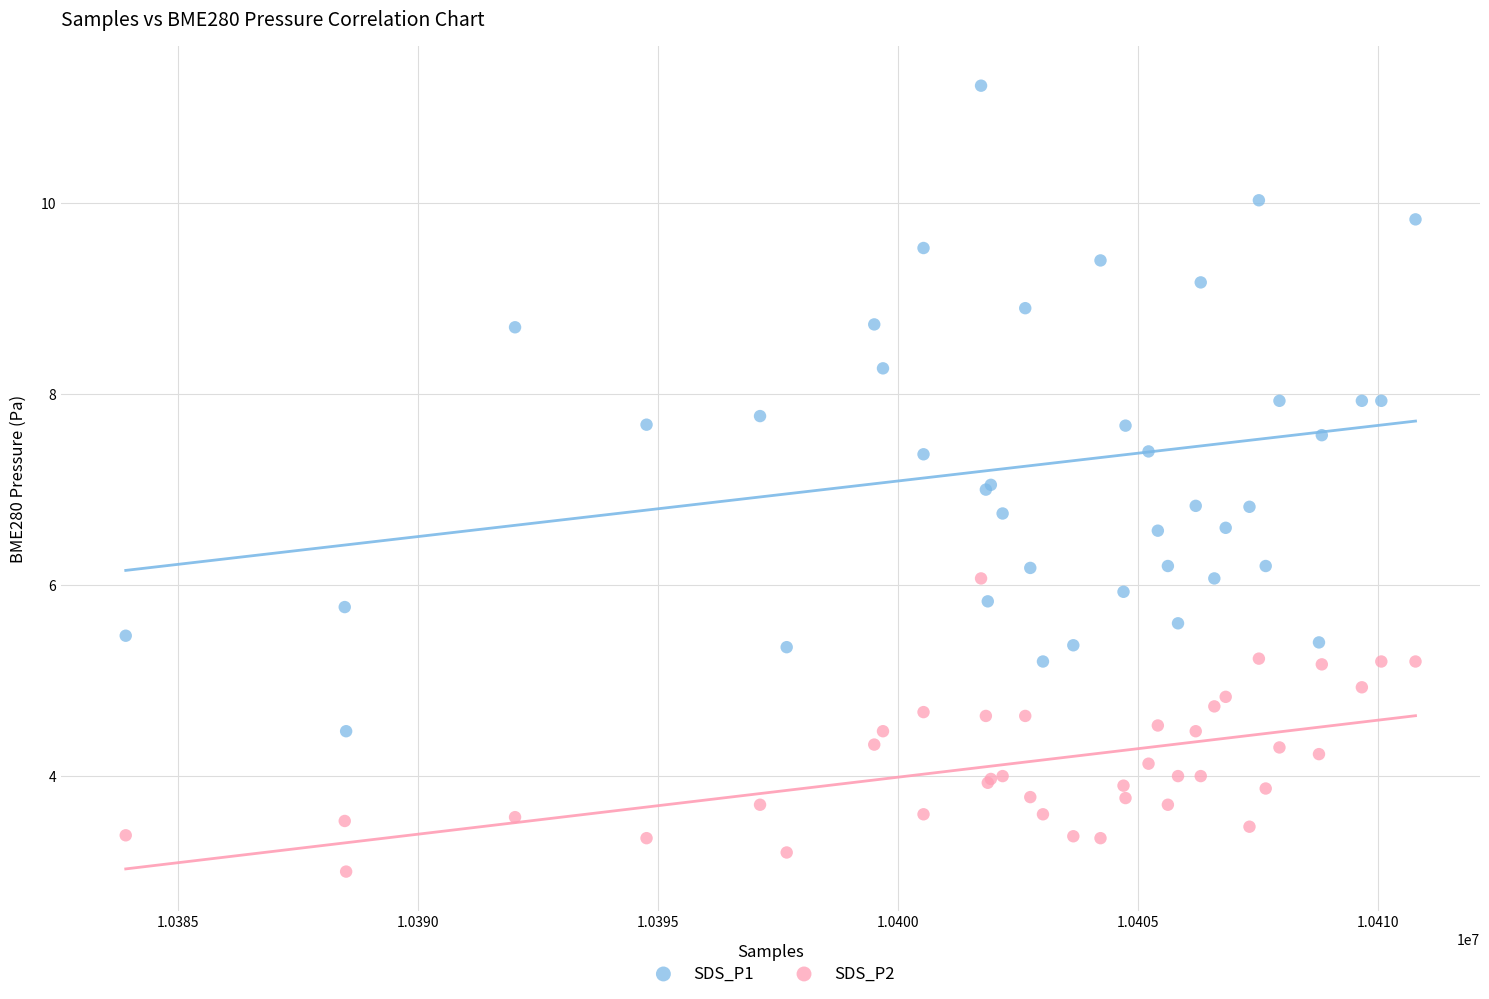

Which series reaches the minimum Y coordinate?

SDS_P2